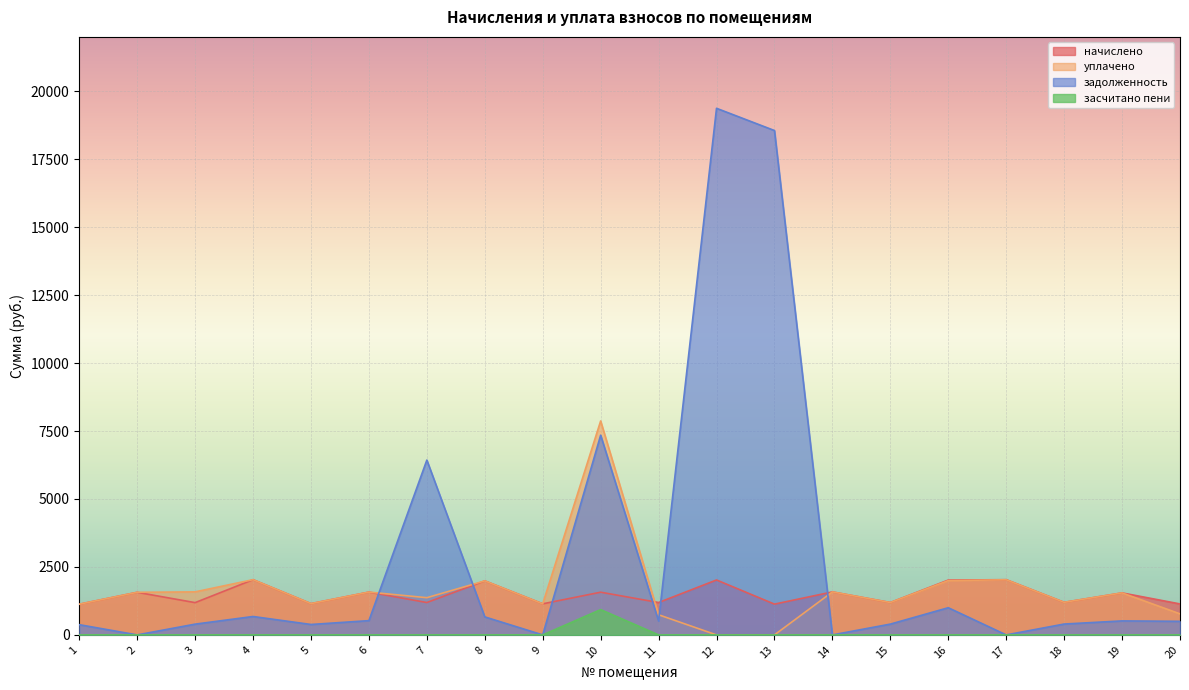

True or false: начислено and засчитано пени cross at least once.

False